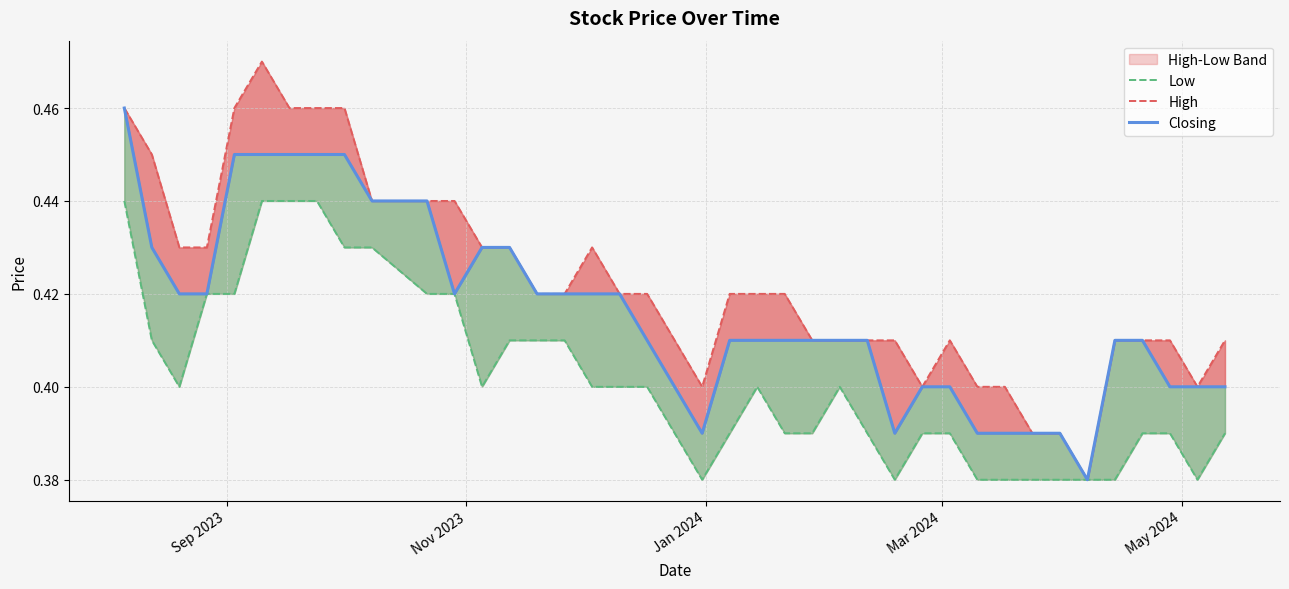

Does the chart display data point markers on the line(s)?

No